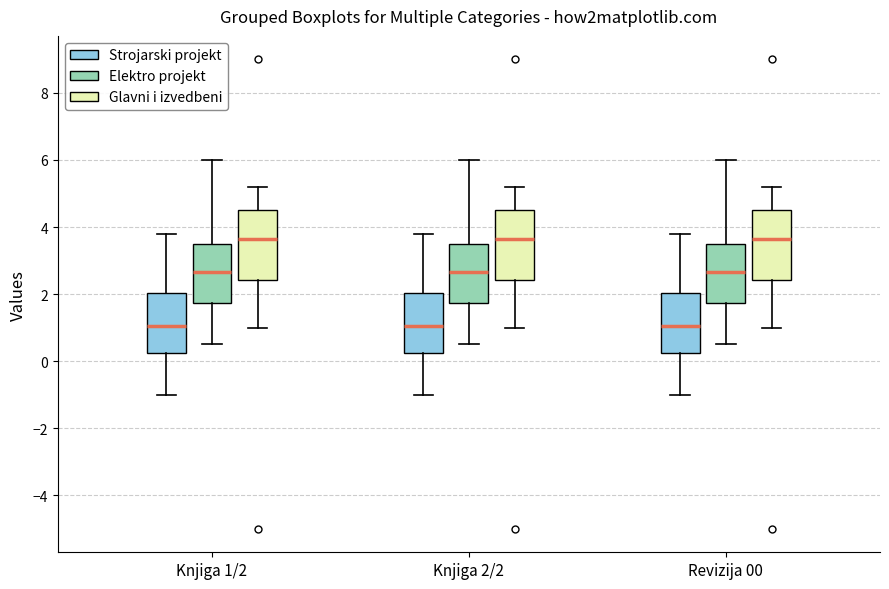

Reading left to right, transcribe this box plot: for each box, give where its median line is, the range the box spans, and where its two whiskers end, as read against the y-axis. The values are not printed on the chart, so give them approximately, as read against the axis.

Knjiga 1/2 (Strojarski projekt): median 1.0, box 0.2 to 2.0, whiskers -1.0 to 3.8
Knjiga 1/2 (Elektro projekt): median 2.6, box 1.8 to 3.6, whiskers 0.6 to 6.0
Knjiga 1/2 (Glavni i izvedbeni): median 3.6, box 2.4 to 4.6, whiskers 1.0 to 5.2
Knjiga 2/2 (Strojarski projekt): median 1.0, box 0.2 to 2.0, whiskers -1.0 to 3.8
Knjiga 2/2 (Elektro projekt): median 2.6, box 1.8 to 3.6, whiskers 0.6 to 6.0
Knjiga 2/2 (Glavni i izvedbeni): median 3.6, box 2.4 to 4.6, whiskers 1.0 to 5.2
Revizija 00 (Strojarski projekt): median 1.0, box 0.2 to 2.0, whiskers -1.0 to 3.8
Revizija 00 (Elektro projekt): median 2.6, box 1.8 to 3.6, whiskers 0.6 to 6.0
Revizija 00 (Glavni i izvedbeni): median 3.6, box 2.4 to 4.6, whiskers 1.0 to 5.2